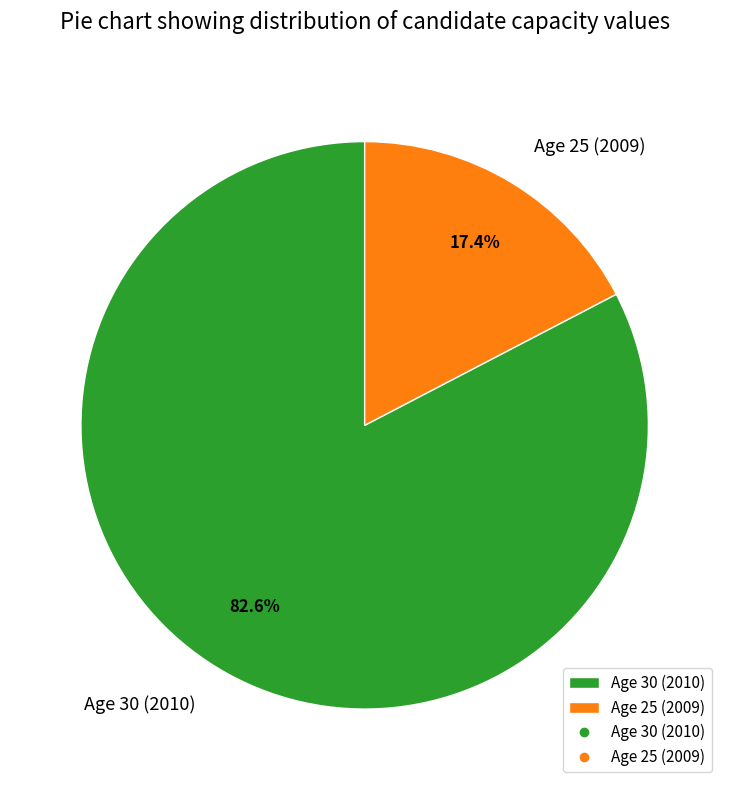

Rank the categories by value from lowest to highest.

Age 25 (2009), Age 30 (2010)